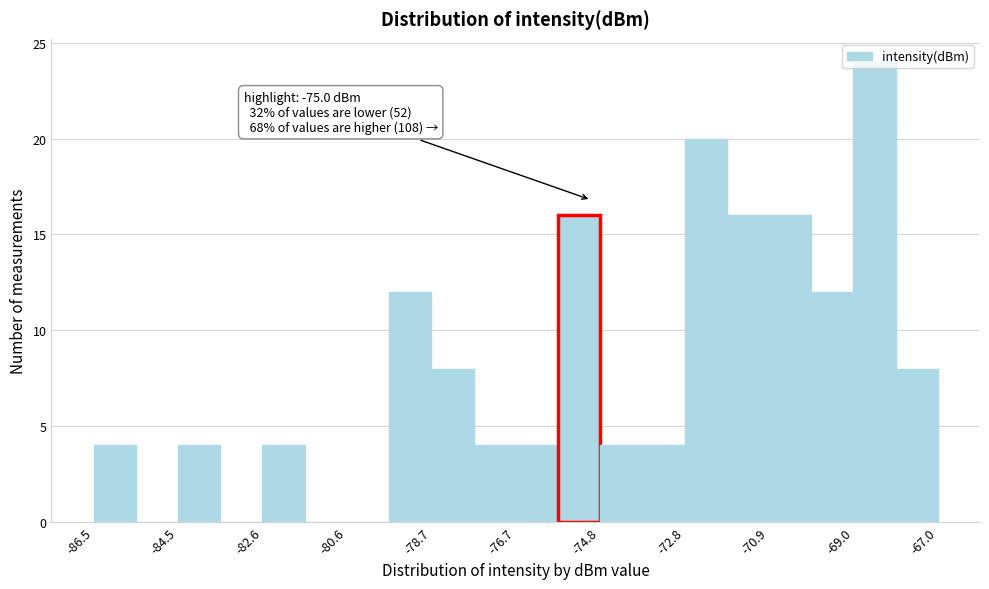

Over which range of the x-axis is the bar tallest?

-69.0 to -68.0